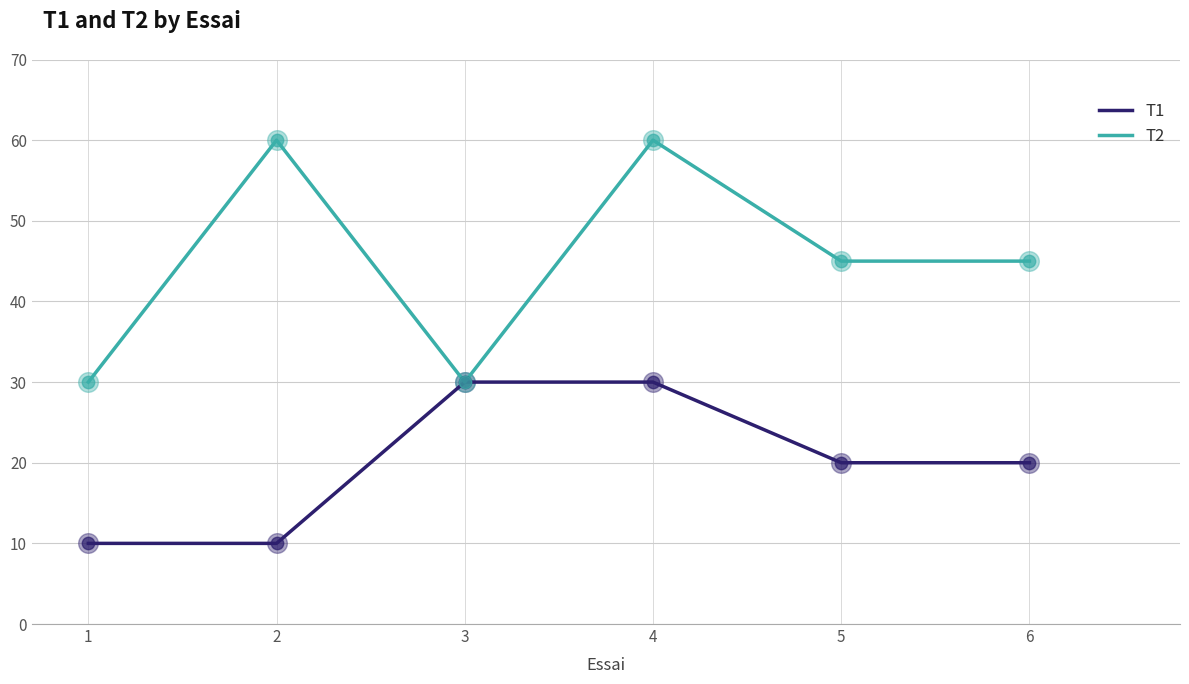

Which series changed the most between 3 and 4?

T2